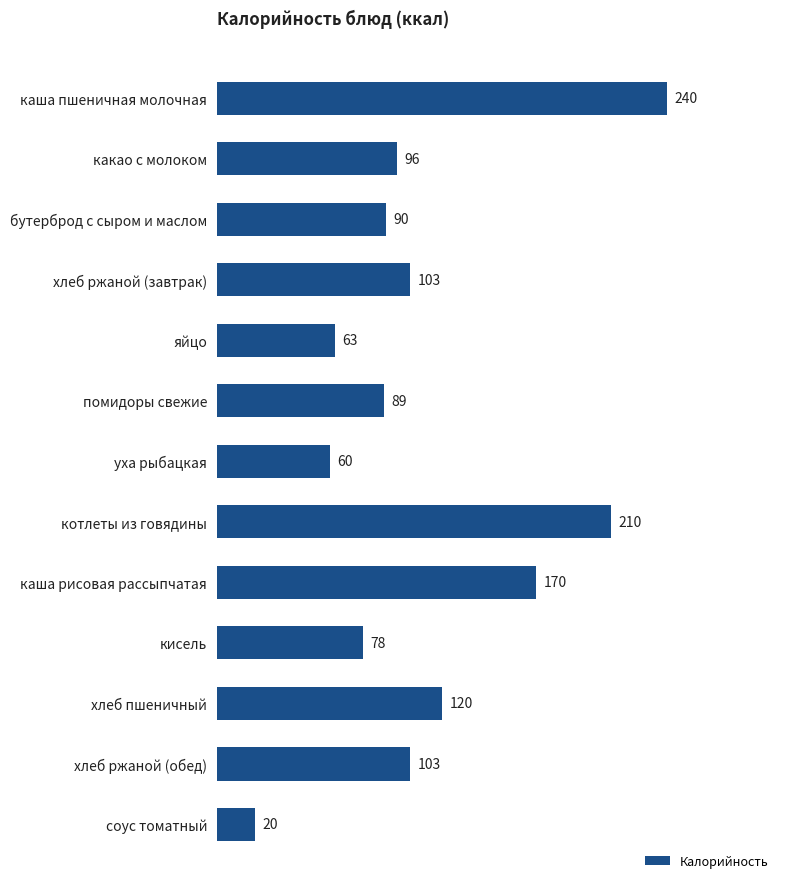

Where is the data nearest to the value 130?

хлеб пшеничный